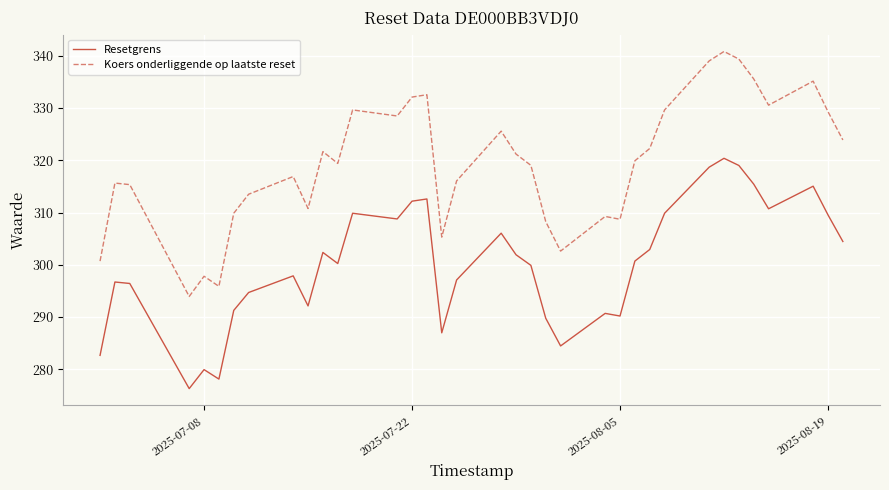

What are all the series names shown in the legend?

Resetgrens, Koers onderliggende op laatste reset